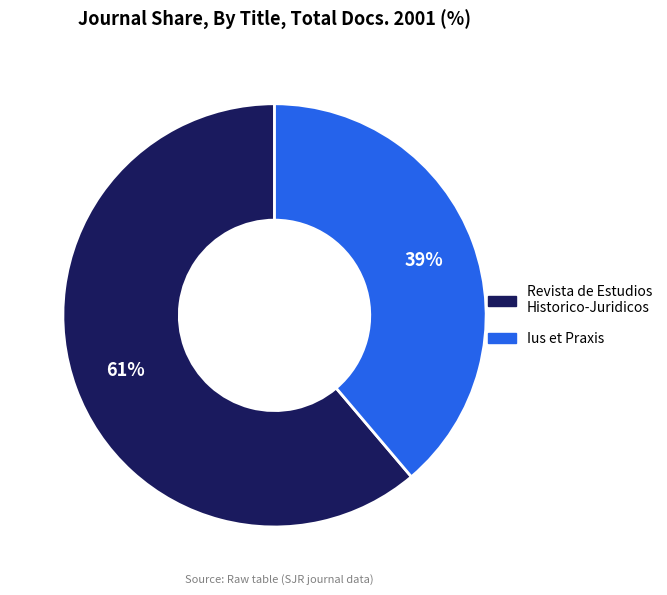

How many slices are in this pie chart?

2